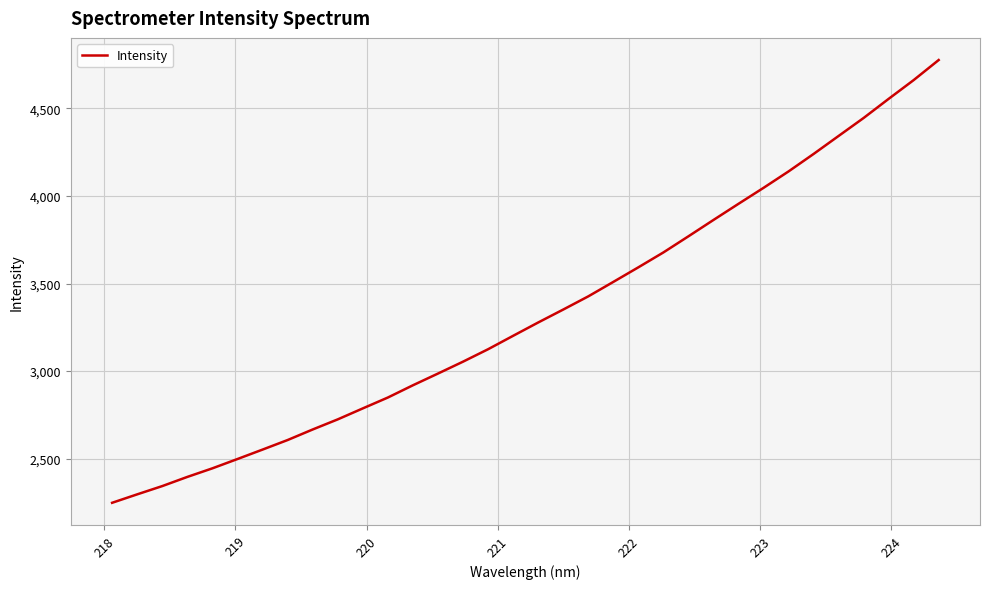

What is the difference between the maximum and minimum values?

2527.2